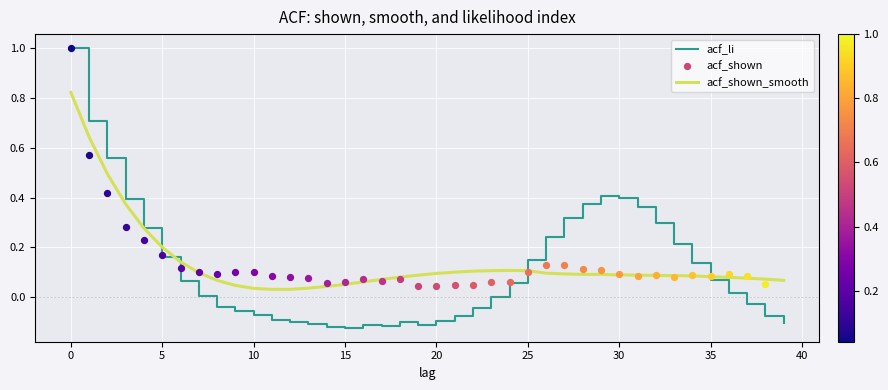

Which series reaches the minimum Y coordinate?

acf_li